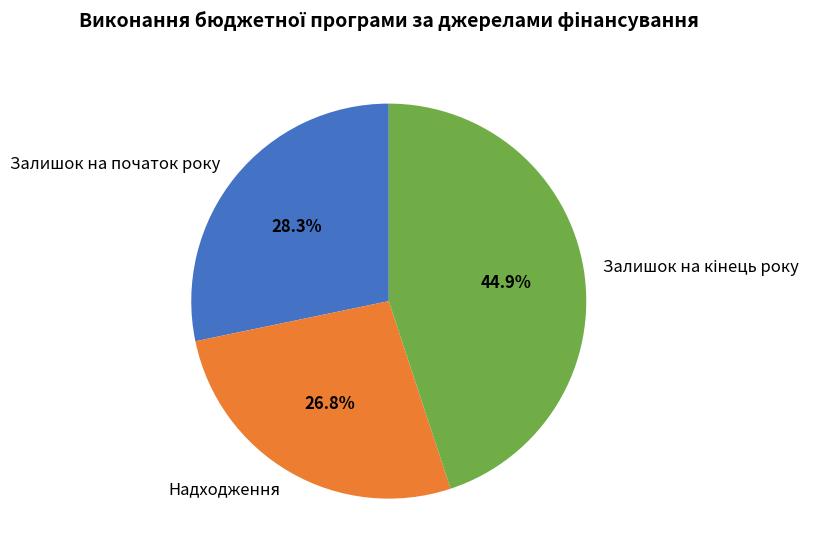

Approximately how many times larger is the value at Залишок на початок року compared to Надходження?

1.1